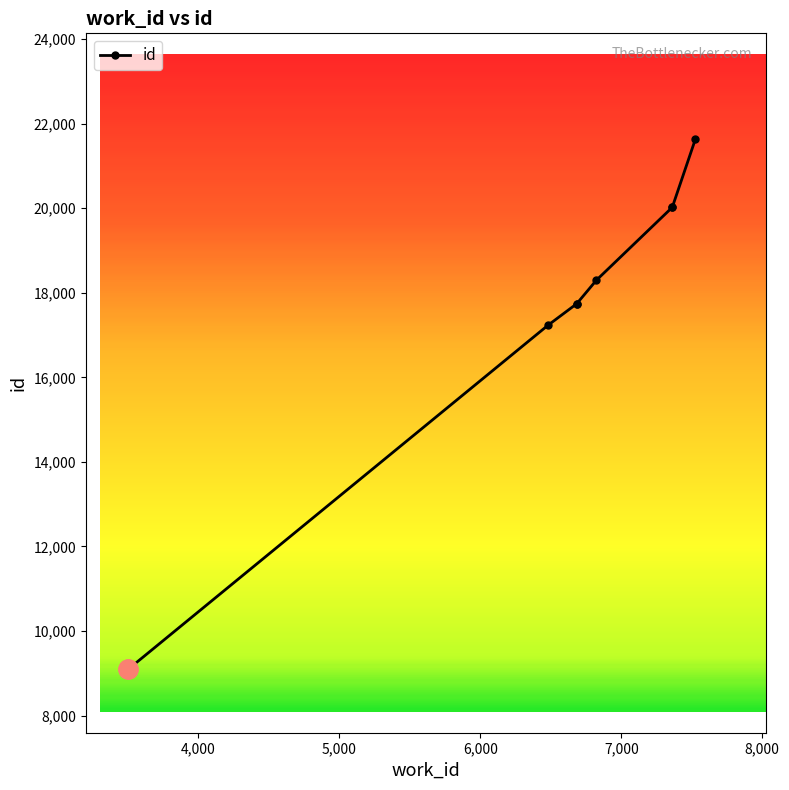

Is it true that the value at 7 is 36953?

False